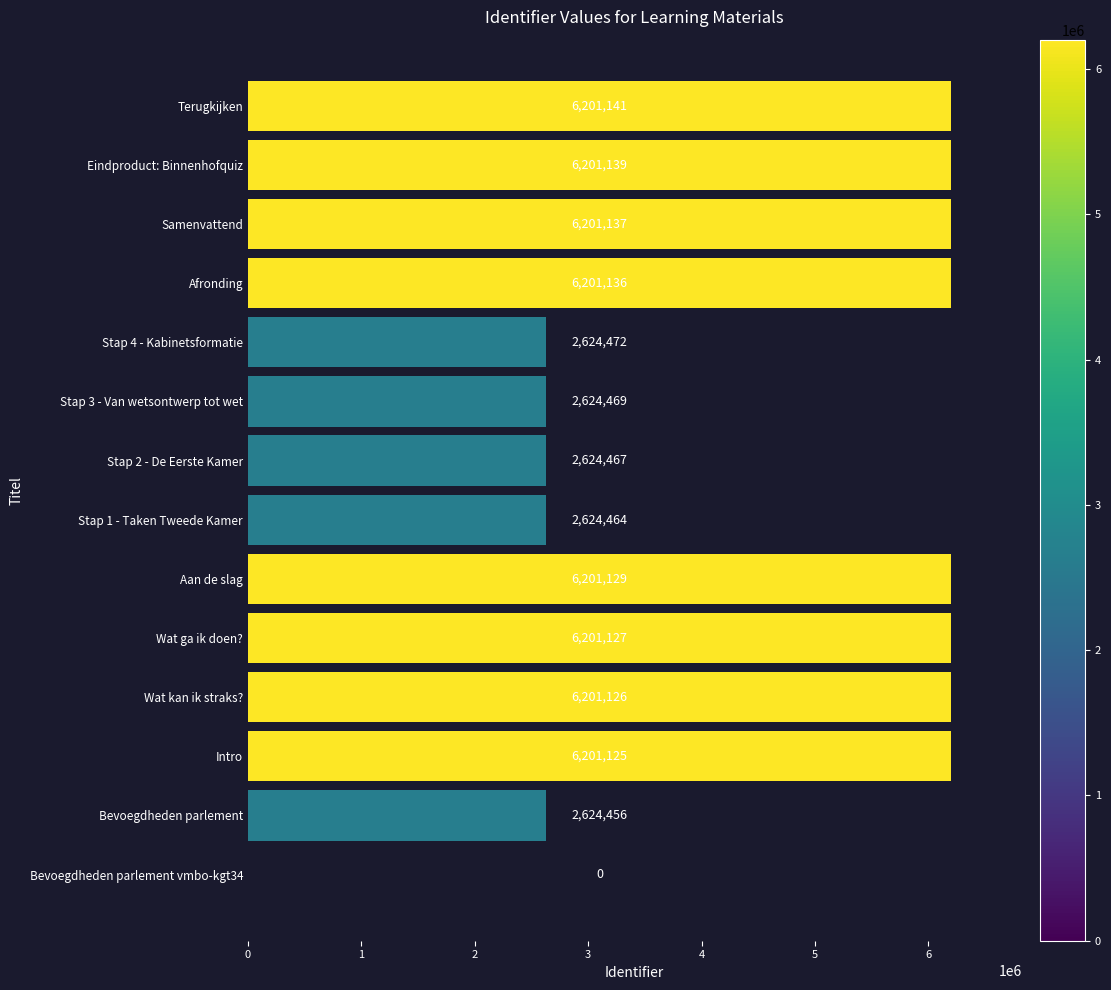

Which has a higher value, Afronding or Stap 4 - Kabinetsformatie?

Afronding